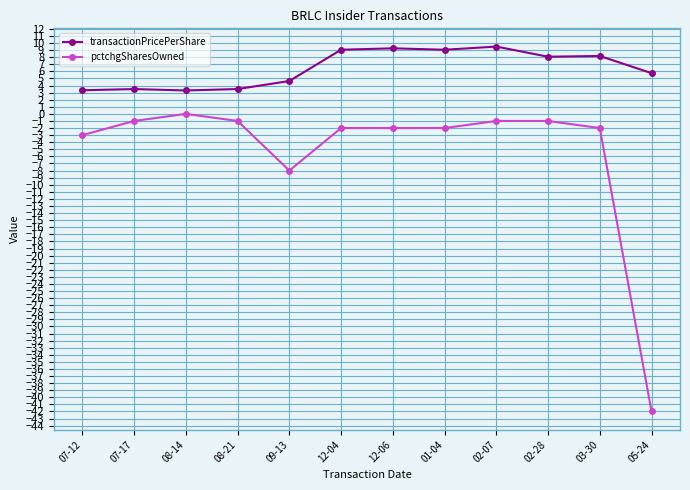

True or false: transactionPricePerShare has a value of 4.4 at 02-07.

False